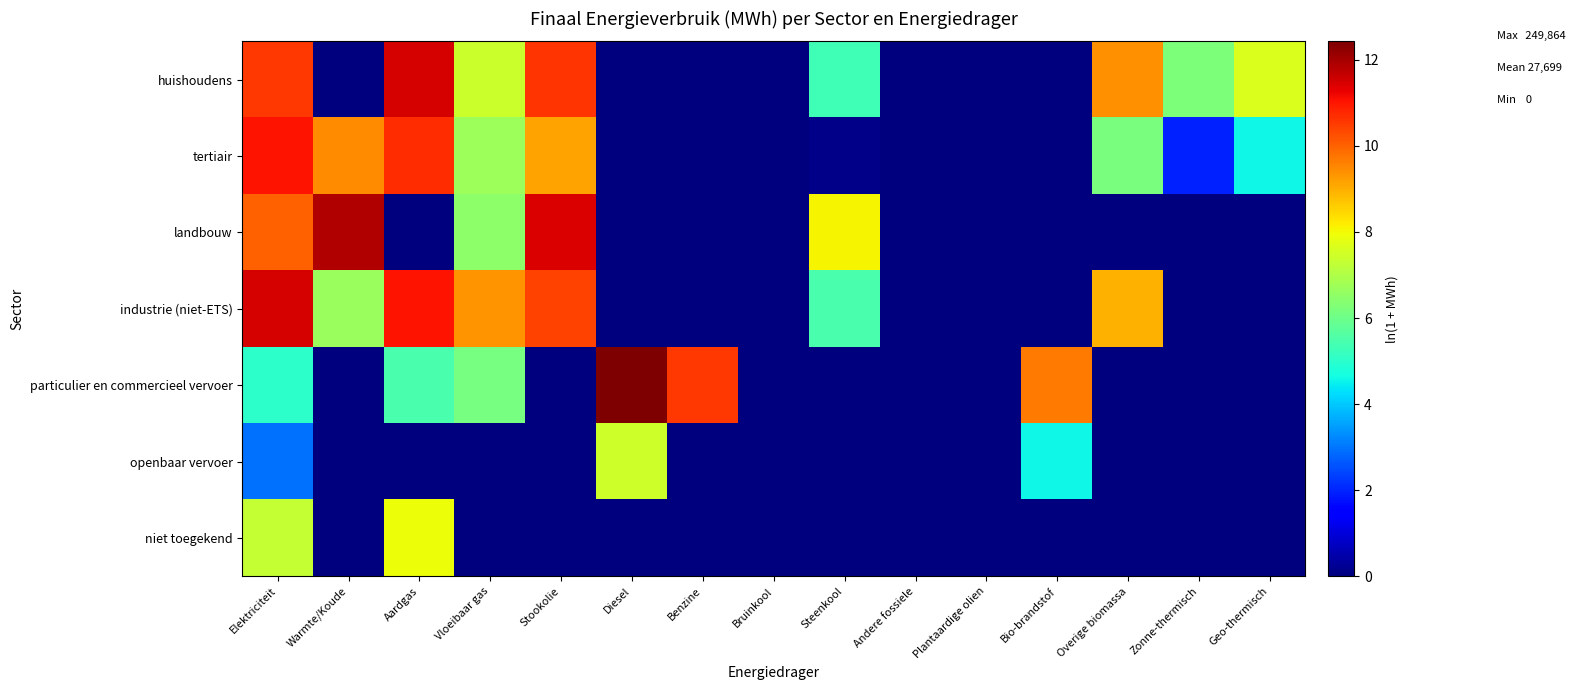

What is the maximum value shown in the chart?

12.4